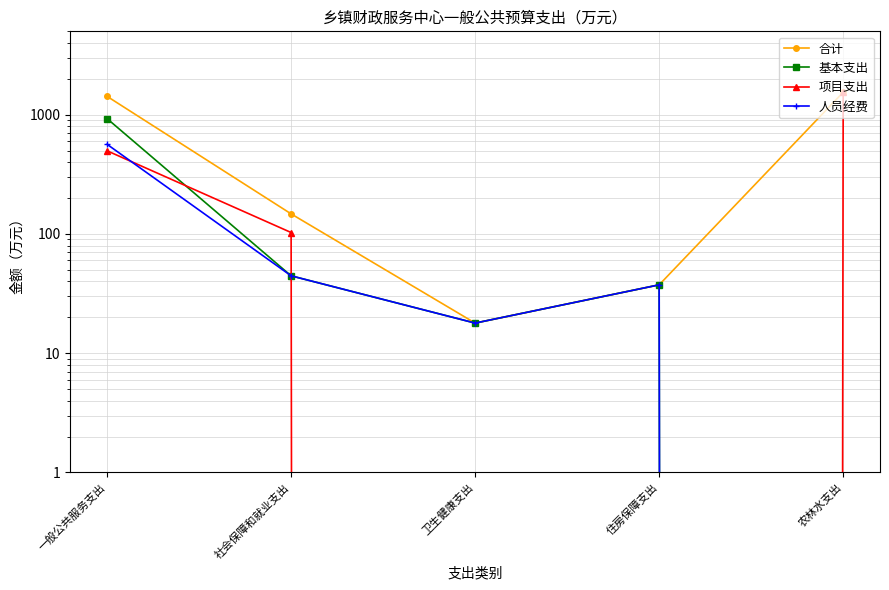

What is the label of the 4th point from the right?

社会保障和就业支出